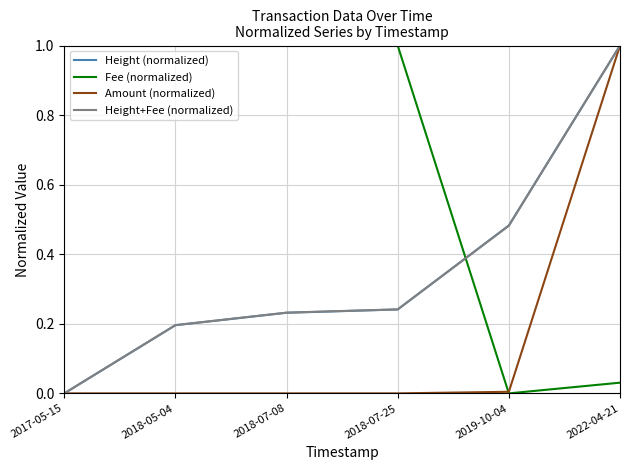

Which category has the highest value in the Amount (normalized) series?

2022-04-21